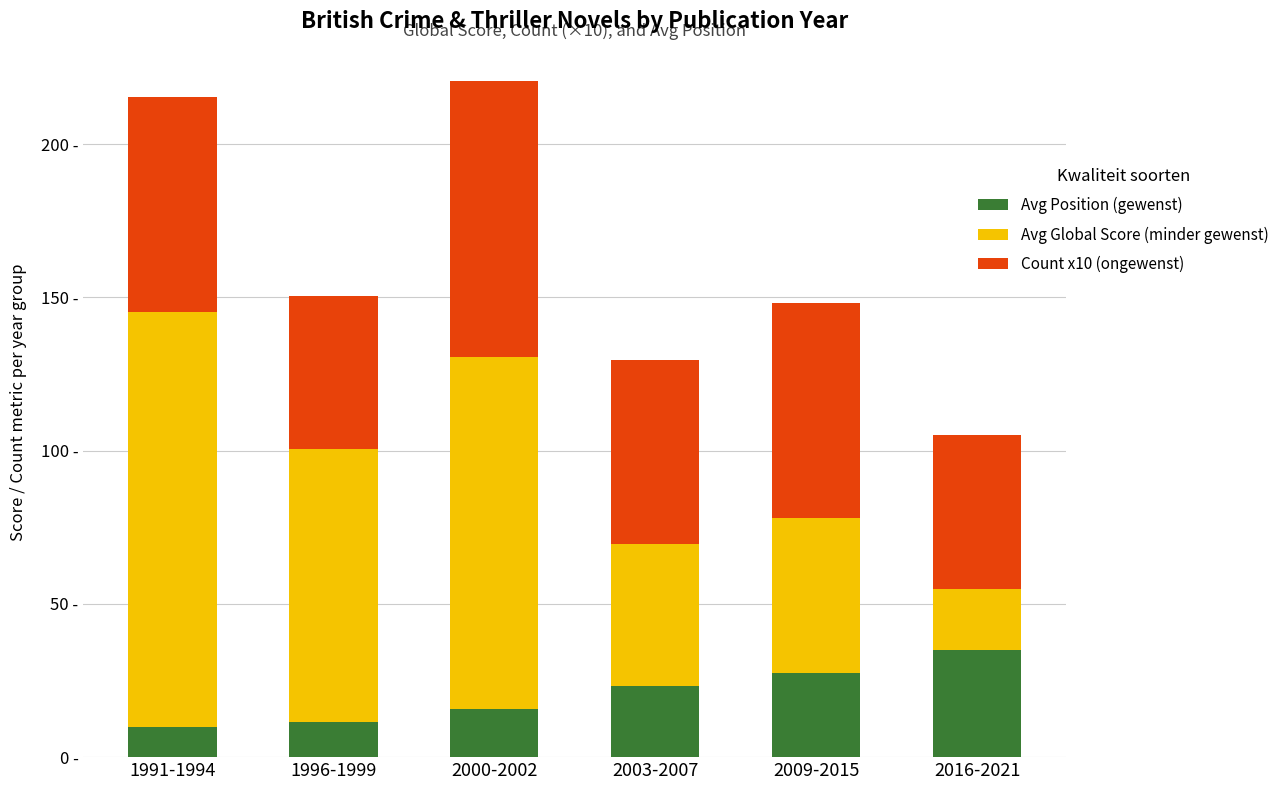

Where is Count x10 (ongewenst) nearest to the value 70?

1991-1994